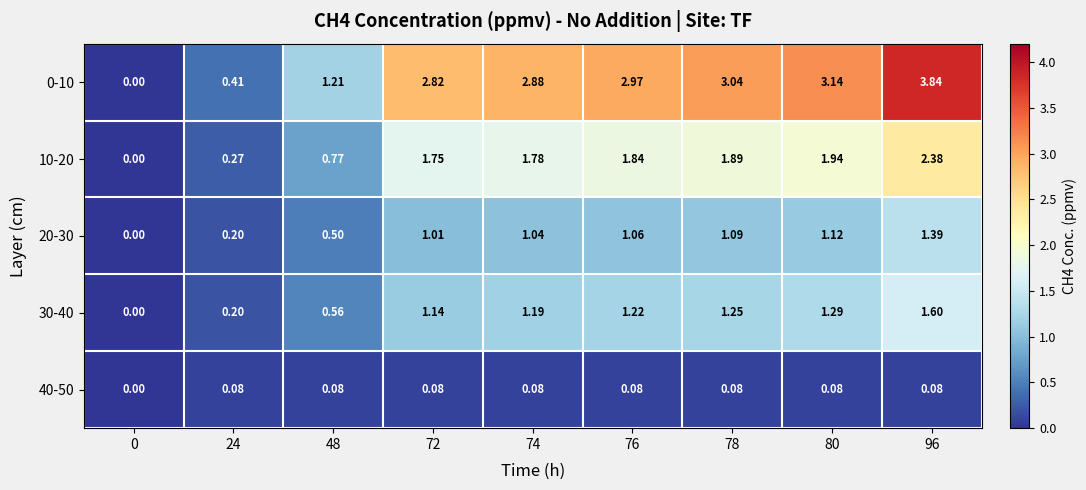

What is the difference between the highest and lowest values at 80?

3.1